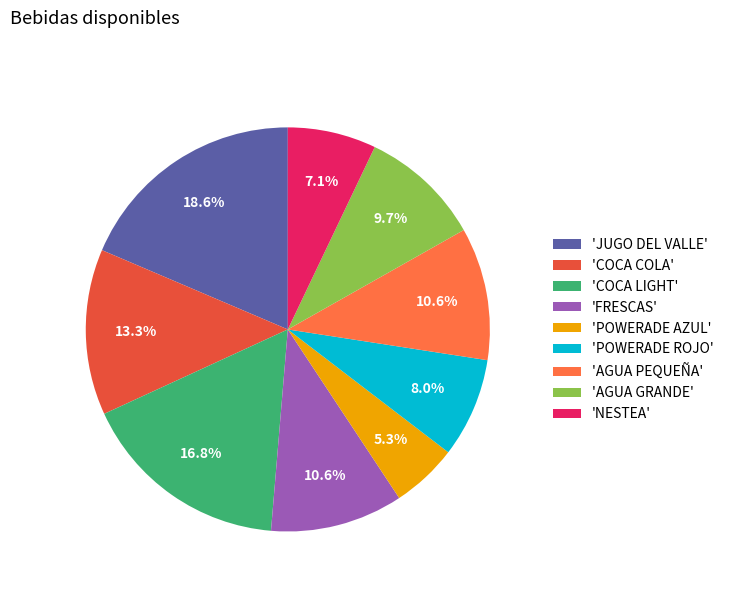

Which has a higher value, 'COCA COLA' or 'AGUA PEQUEÑA'?

'COCA COLA'